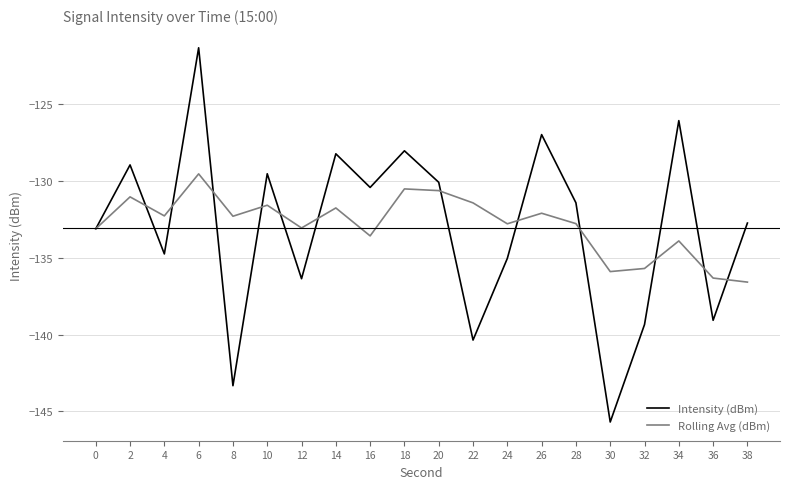

Where is the first local maximum for Rolling Avg (dBm)?

2